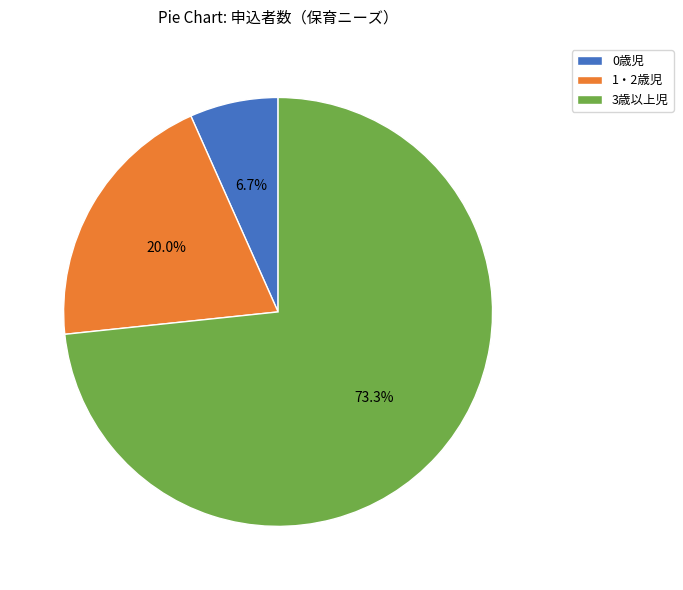

To the nearest percent, what is the difference between the largest and smallest slice percentages?

67%